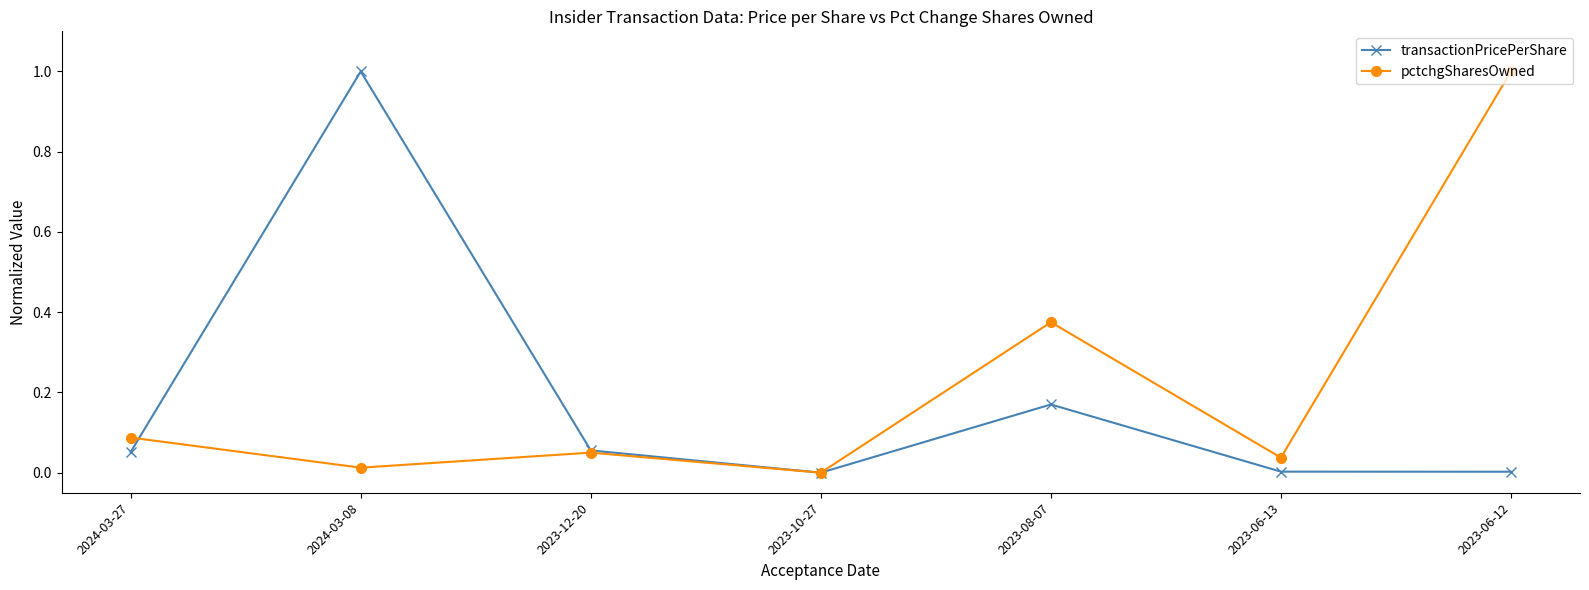

What is the label of the 3rd point from the left?

2023-12-20